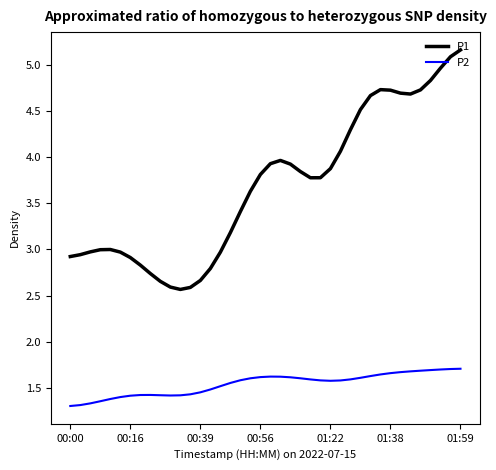

What is the difference between the maximum and minimum values in the P1 series?

2.6